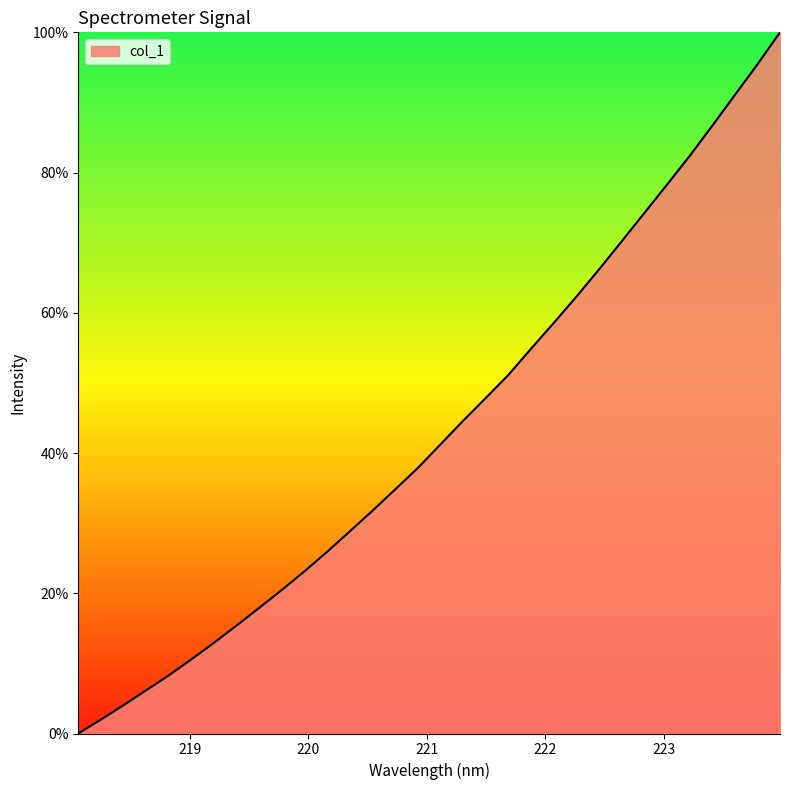

What is the difference between the maximum and minimum values?

100.0